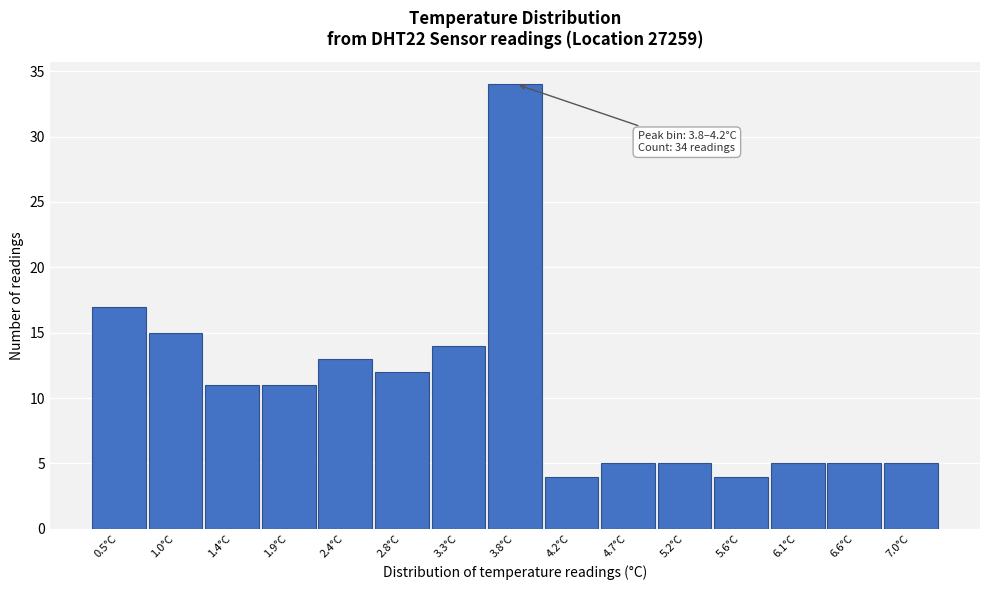

Reading right to left, extract all data points from this chart.

7.0°C=5	6.6°C=5	6.1°C=5	5.6°C=4	5.2°C=5	4.7°C=5	4.2°C=4	3.8°C=34	3.3°C=14	2.8°C=12	2.4°C=13	1.9°C=11	1.4°C=11	1.0°C=15	0.5°C=17